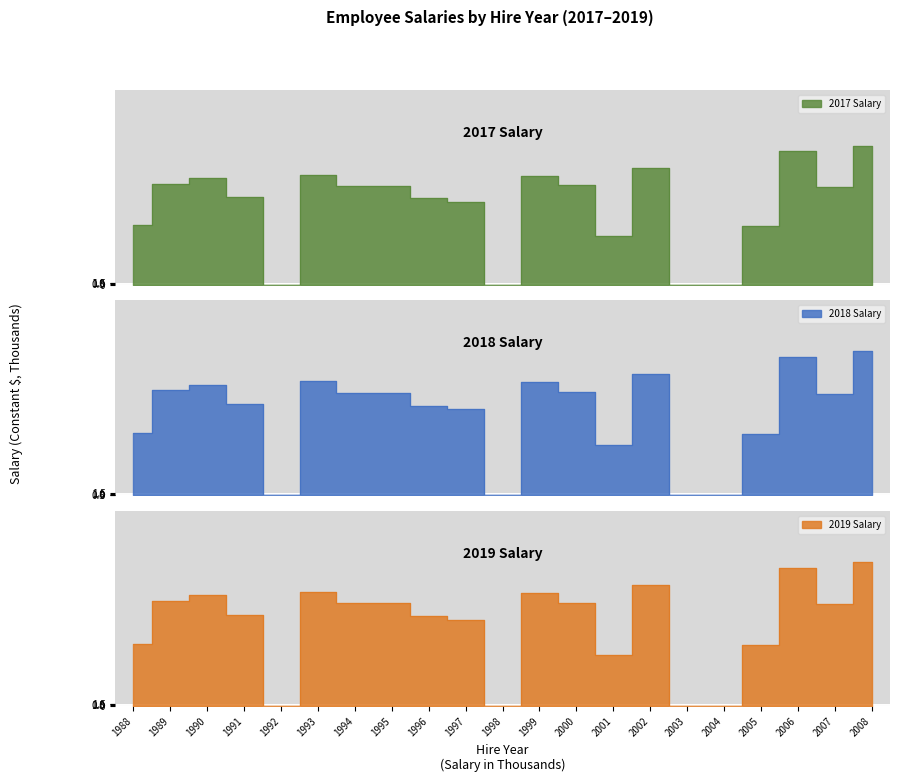

Reading right to left, extract all data points from this chart.

2017 Salary: 92.7	65.3	89.0	39.2	0.0	0.0	77.8	32.4	66.3	72.6	0.0	55.2	57.6	65.9	66.0	73.6	0.0	58.7	71.1	67.5	40.1
2018 Salary: 96.2	67.7	92.3	40.6	0.0	0.0	80.7	33.6	68.7	75.3	0.0	57.3	59.8	68.3	68.5	76.3	0.0	60.9	73.7	70.0	41.6
2019 Salary: 96.2	67.7	92.3	40.6	0.0	0.0	80.7	33.6	68.7	75.3	0.0	57.3	59.8	68.3	68.5	76.3	0.0	60.9	73.7	70.0	41.6